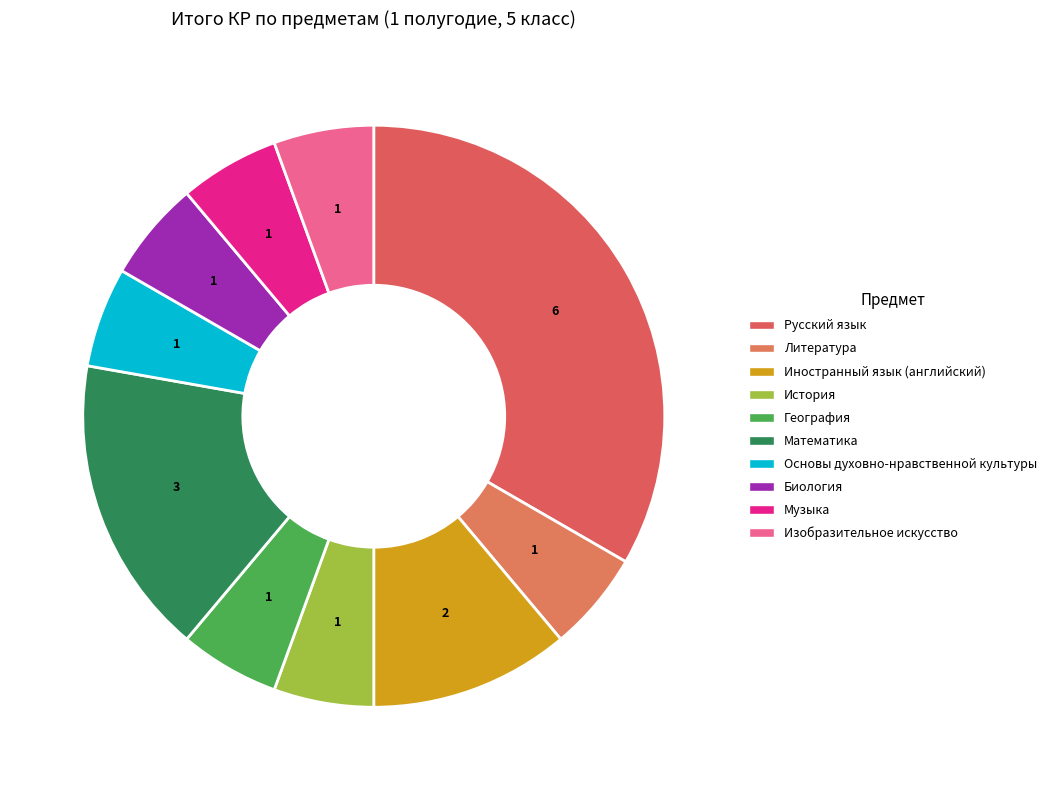

Do Иностранный язык (английский) and Музыка together represent more than half of the pie?

No